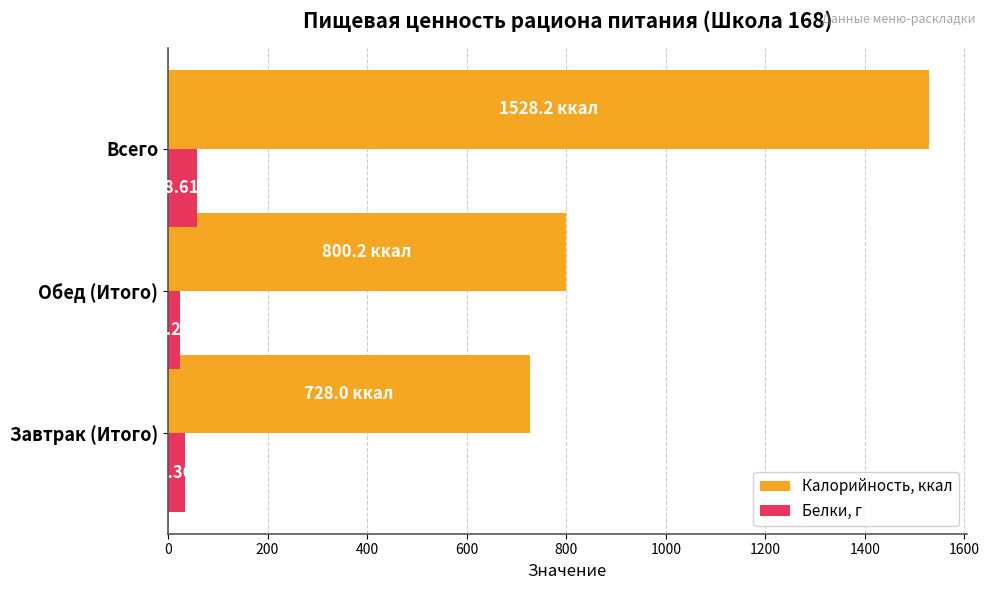

At which label does Калорийность, ккал reach its peak?

Всего